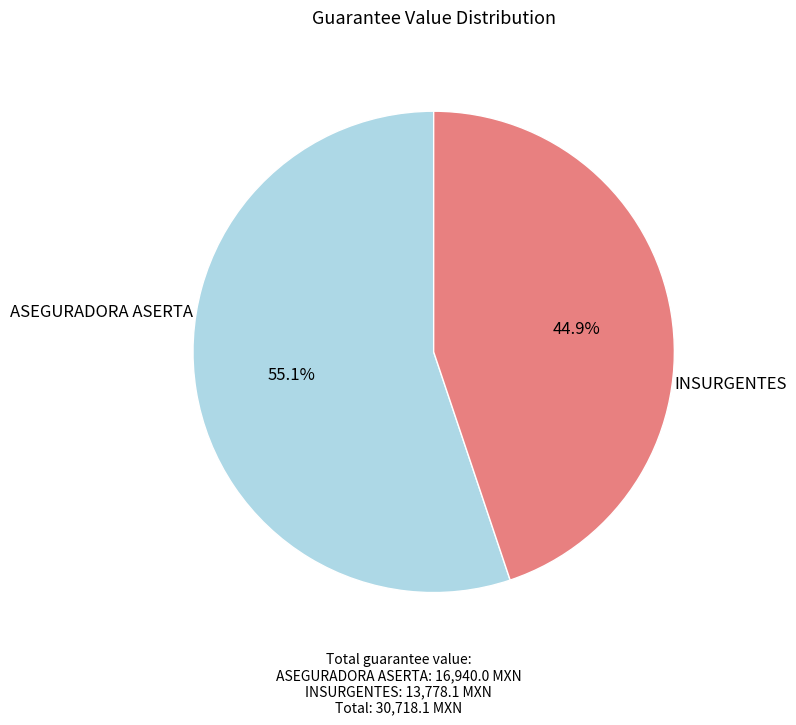

Count the number of slices in the pie.

2